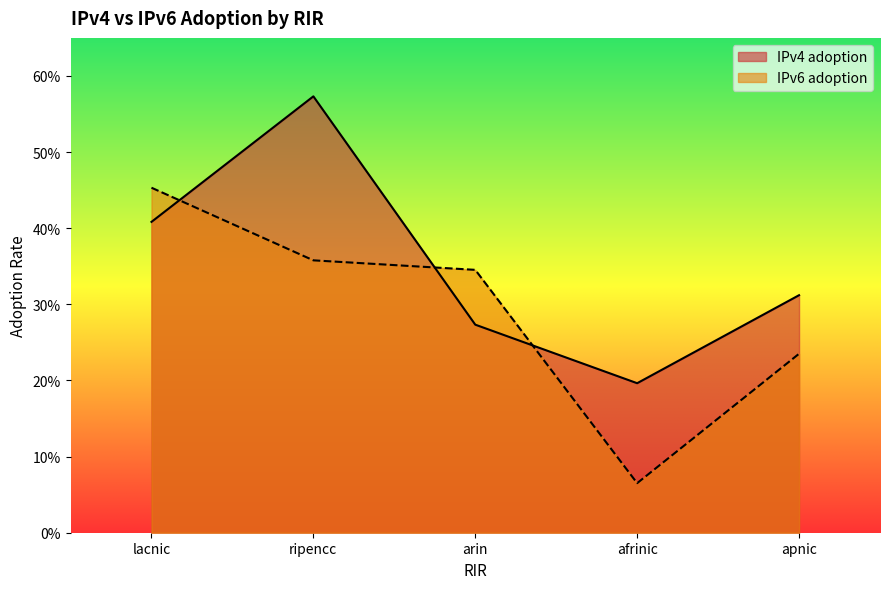

True or false: IPv4 adoption has more than 1 interior local peaks.

False